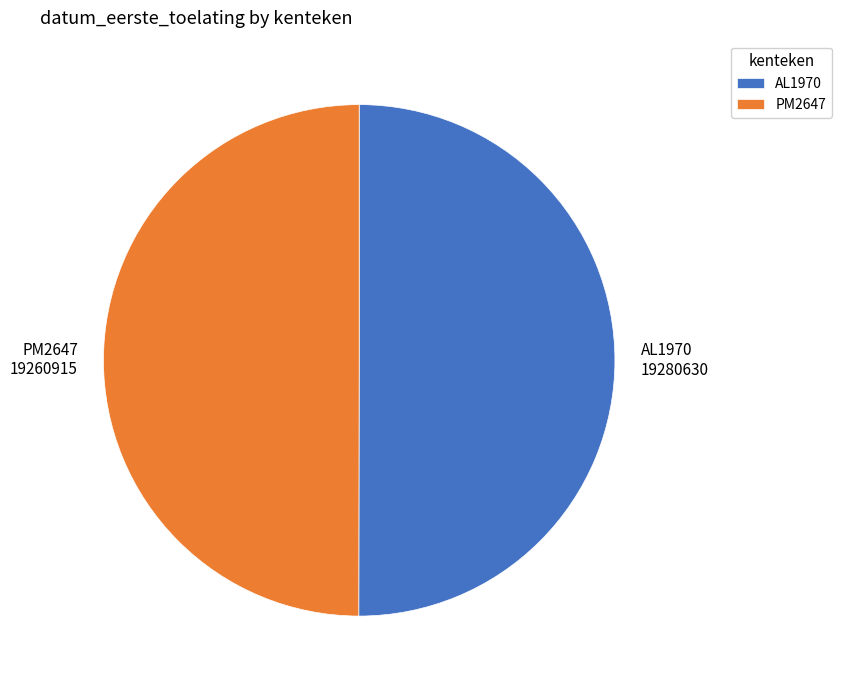

Approximately how many times larger is the value at AL1970 compared to PM2647?

1.0